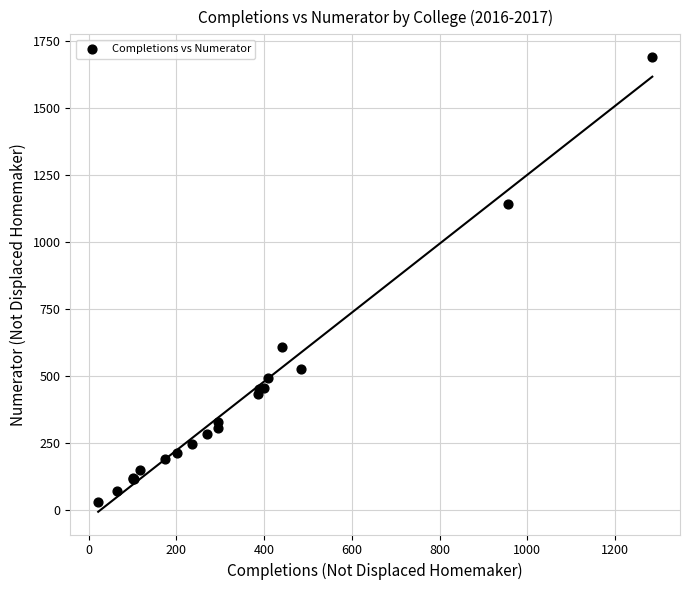

What Y value in the scatter plot is closest to 860?

607